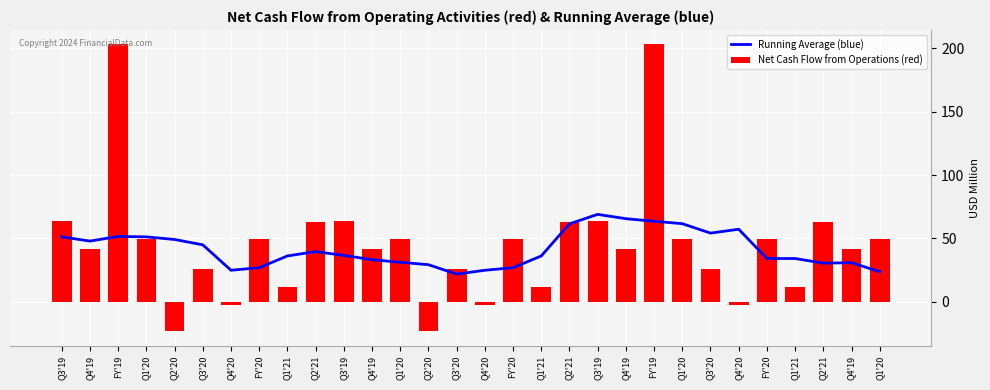

The value of Running Average (blue) at FY'19 is 63.5. True or false?

True